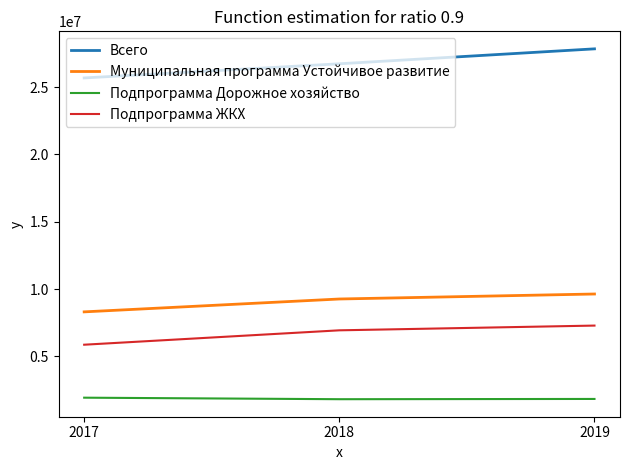

The Муниципальная программа Устойчивое развитие series shows 3235102.3 at 2019. True or false?

False